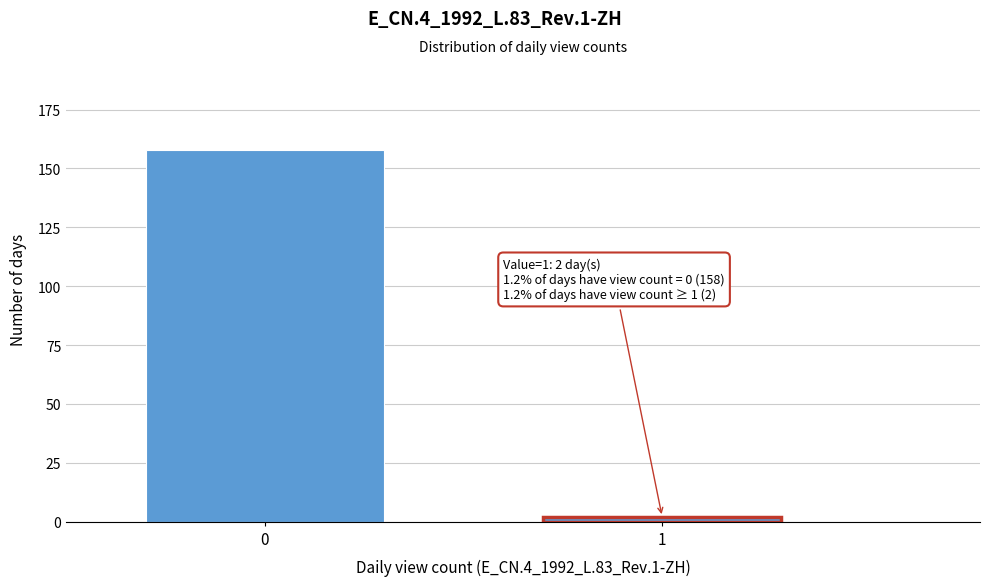

Reading left to right, extract all data points from this chart.

0=158	1=2